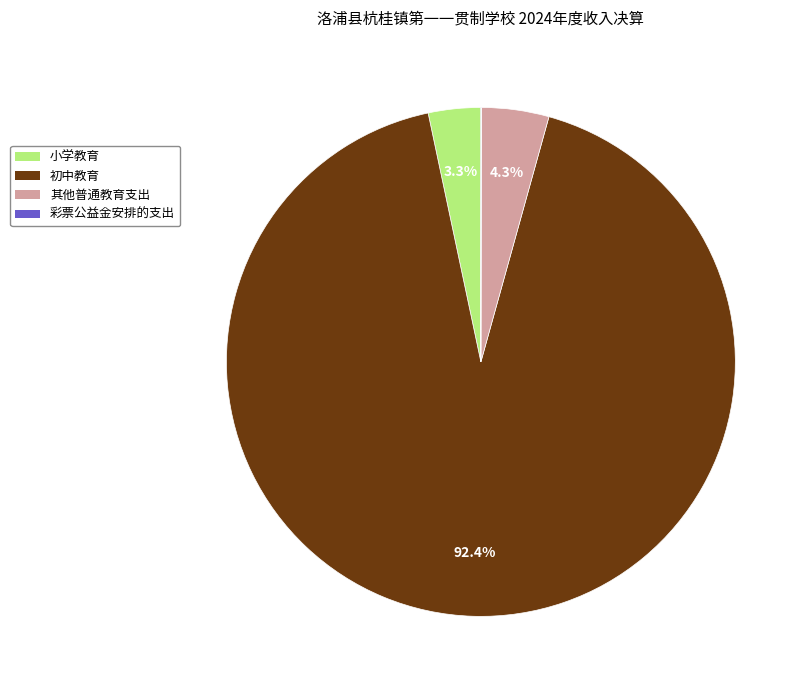

To the nearest percent, what is the difference between the largest and smallest slice percentages?

92%